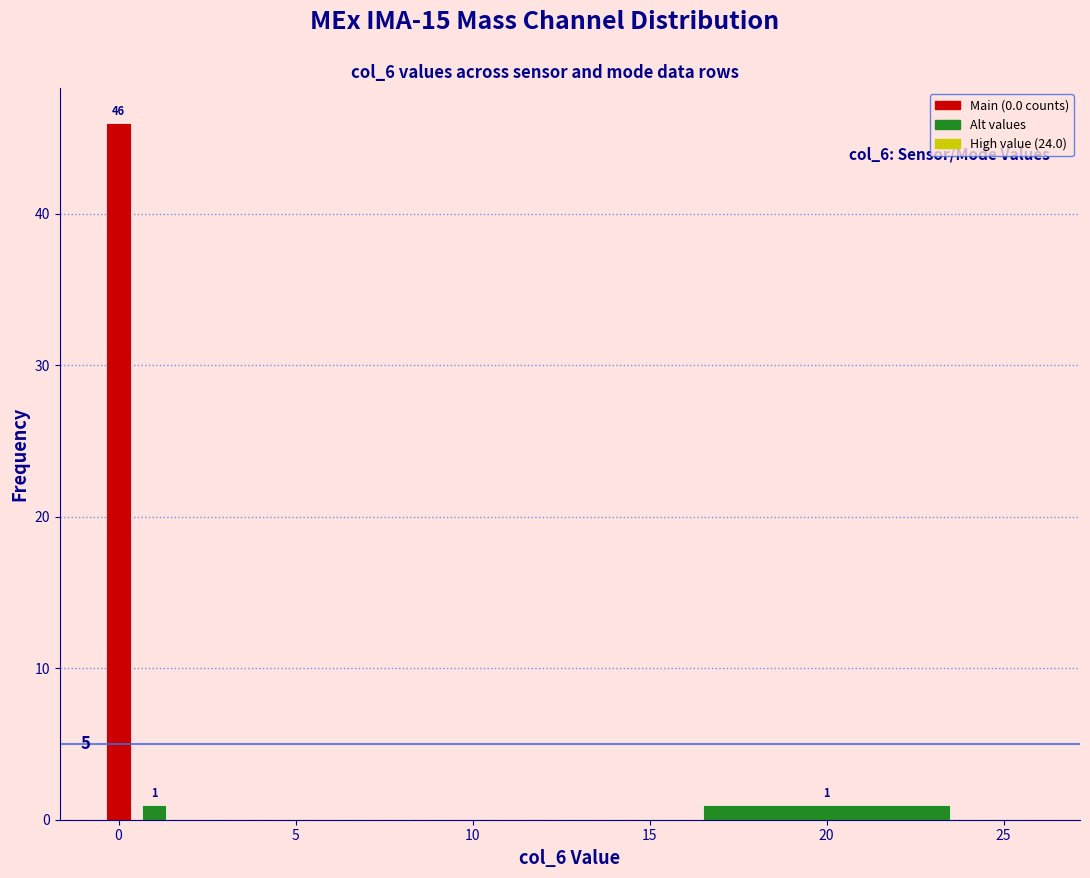

Around what value on the x-axis is the tallest bar? Give the approximate position of its centre, as read against the axis.

0.0